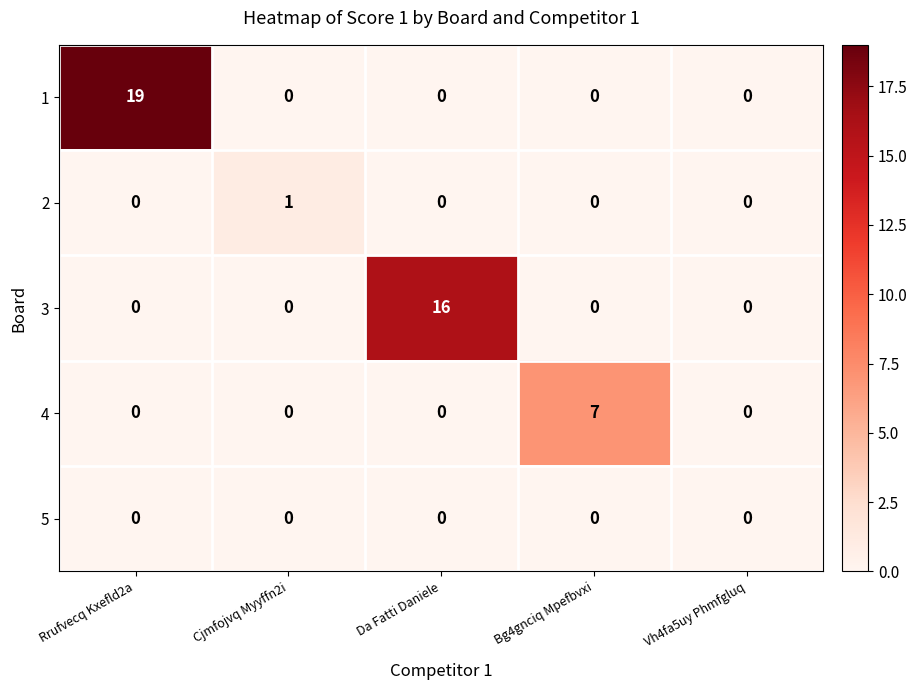

At which category is the sum across all series the highest?

Rrufvecq Kxefld2a